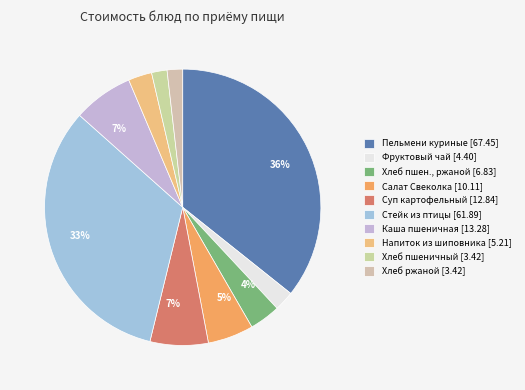

How many segments does this pie chart have?

10